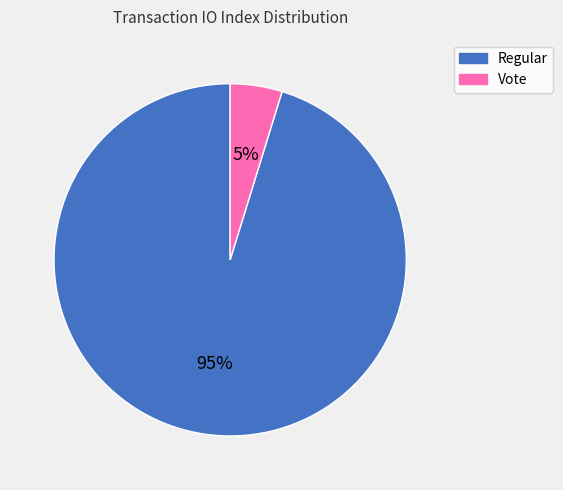

Does any single category account for the majority?

Yes